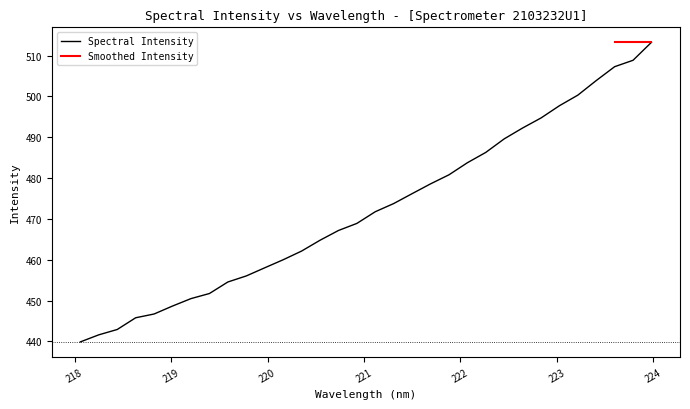

The chart shows a value of 818.2 at 222.4538. True or false?

False